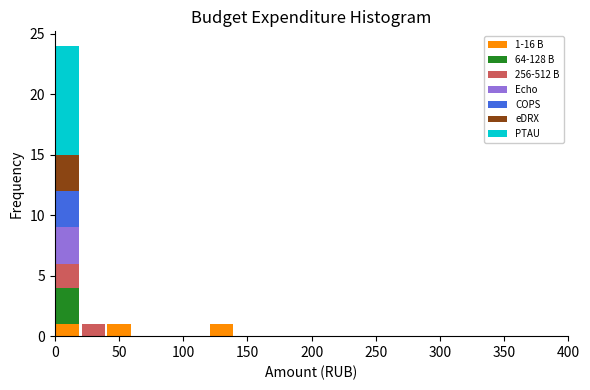

Which range on the x-axis has the tallest stacked bar (by total height)?

0 to 20